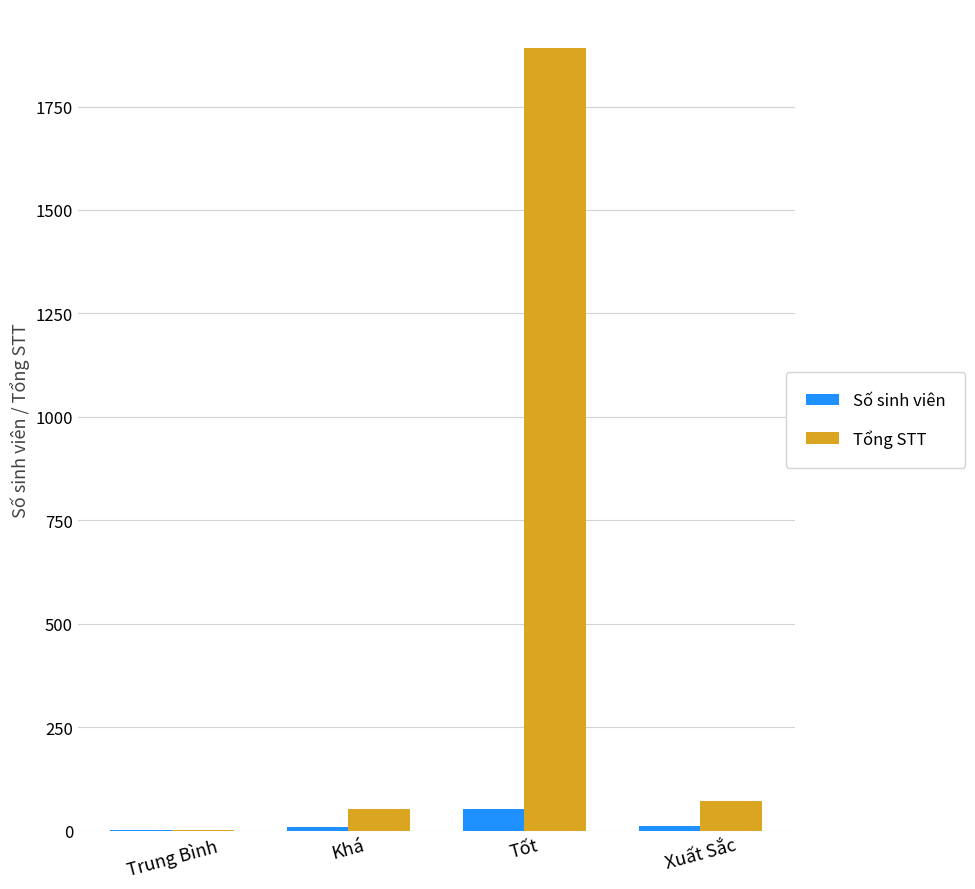

What is the sum of all Tổng STT values?

2017